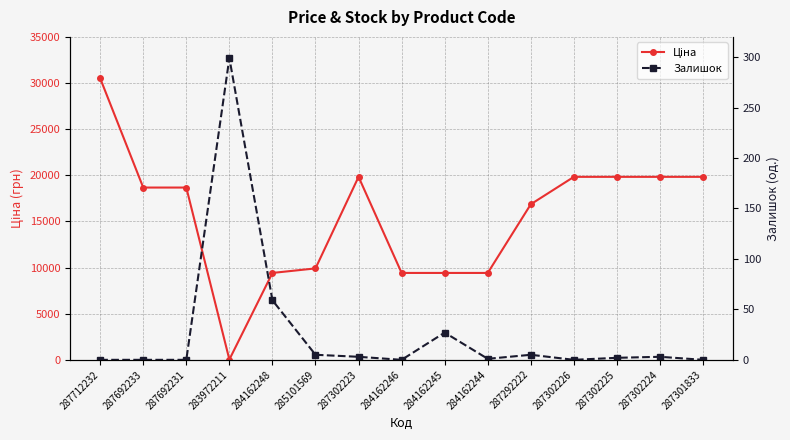

Reading right to left, transcribe all the data shown in this chart.

Ціна: 287301833=19831.1	287302224=19831.1	287302225=19831.1	287302226=19831.1	287292222=16863.2	284162244=9416.9	284162245=9416.9	284162246=9416.9	287302223=19831.1	285101569=9908.5	284162248=9416.9	283972211=32.0	287692231=18671.5	287692233=18671.5	287712232=30512.3
Залишок: 287301833=0.0	287302224=3.0	287302225=2.0	287302226=0.0	287292222=5.0	284162244=1.0	284162245=27.0	284162246=0.0	287302223=3.0	285101569=5.0	284162248=59.0	283972211=299.0	287692231=0.0	287692233=0.0	287712232=0.0